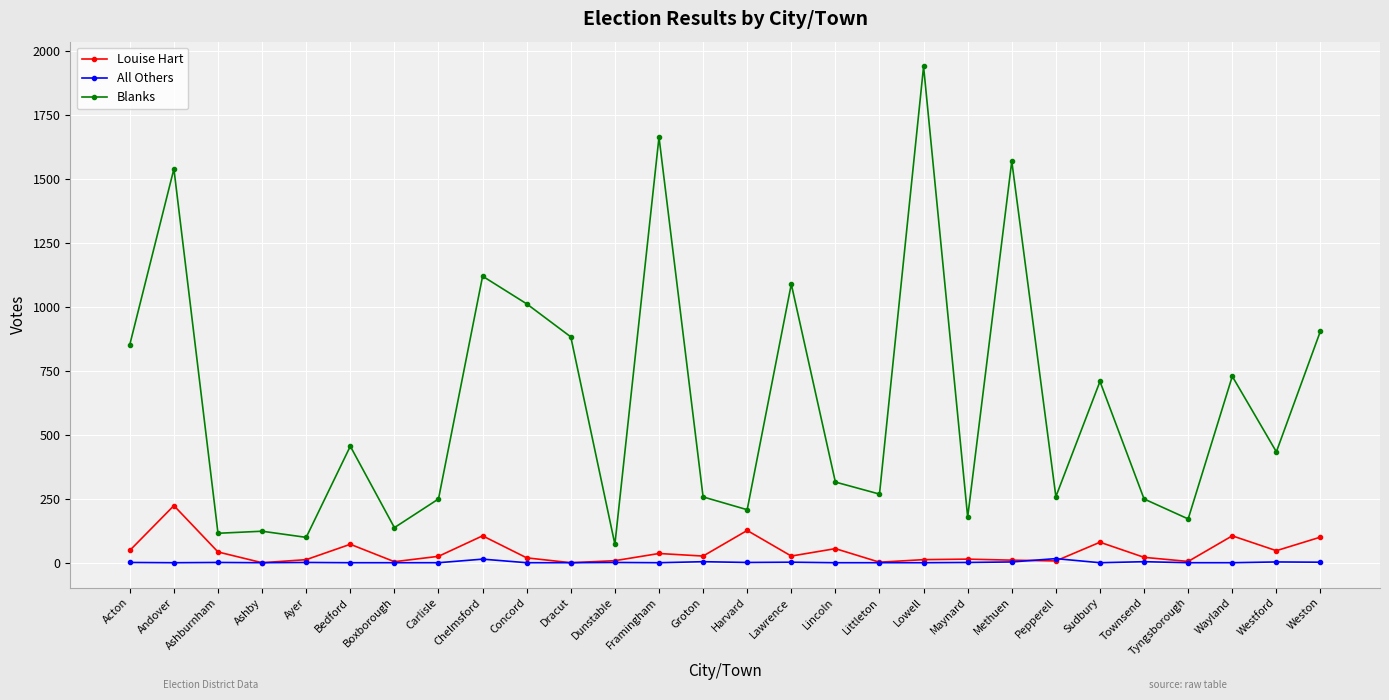

How many lines are shown in the chart?

3